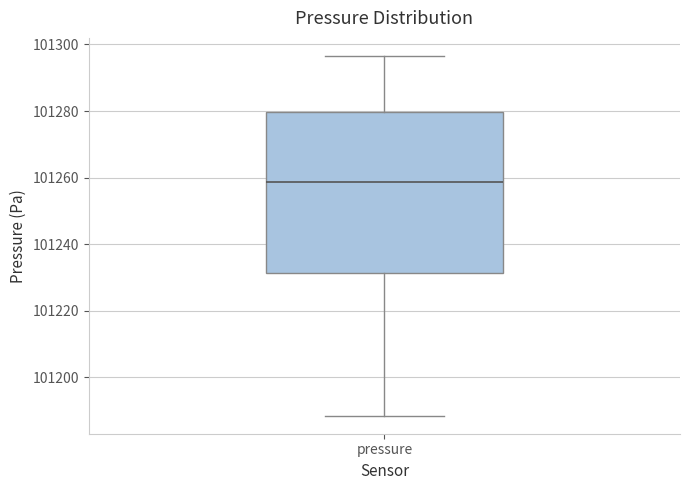

Where is the upper edge of the box for pressure on the y-axis? The values are not printed on the chart, so give them approximately, as read against the axis.

101280